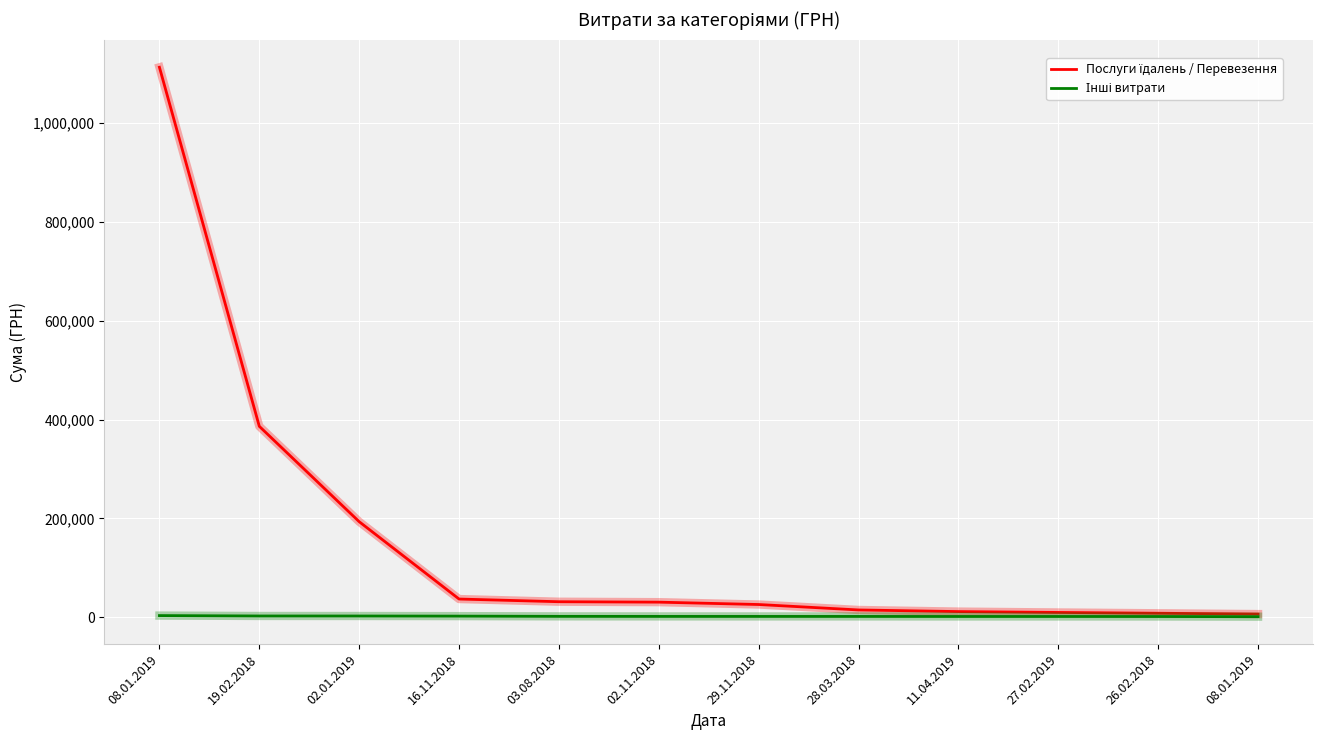

True or false: Послуги їдалень / Перевезення and Інші витрати intersect in this chart.

False